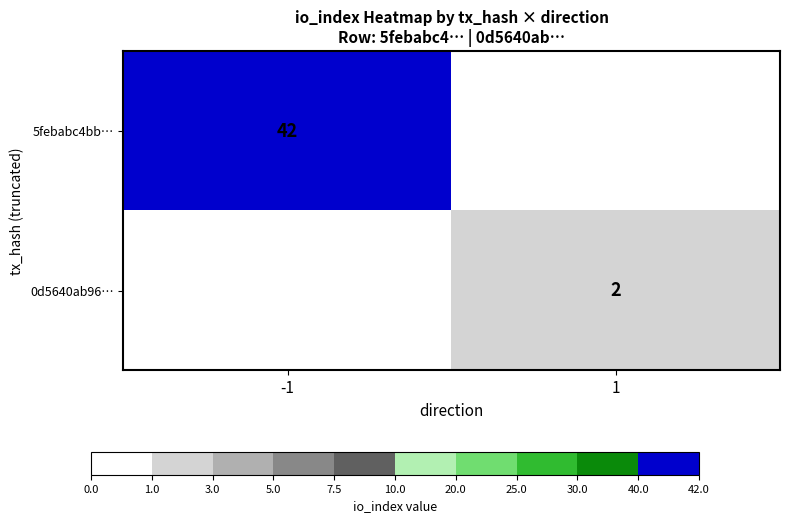

The value of 0d5640ab96… at 1 is 3. True or false?

False